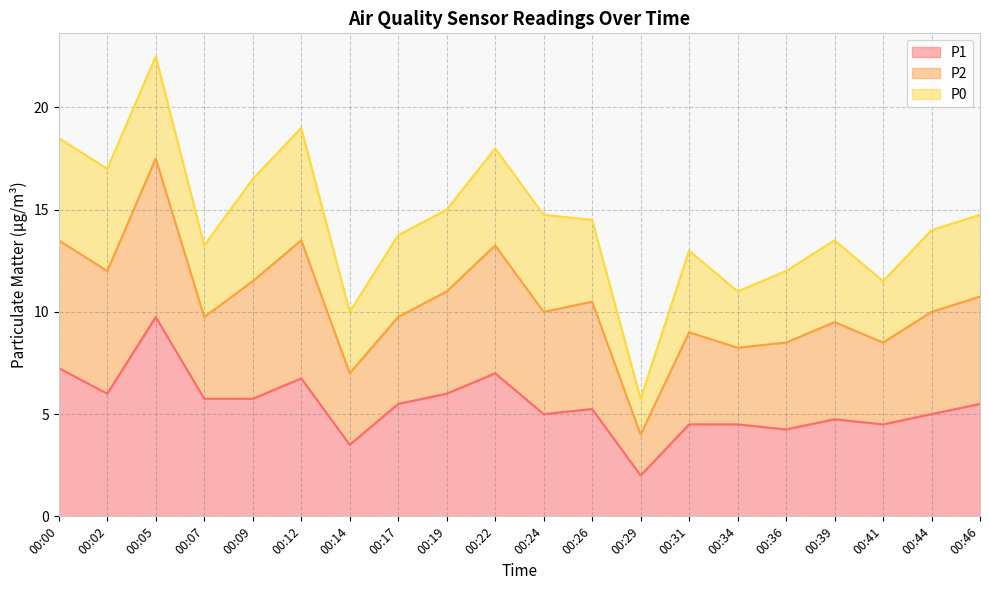

At which category is the sum across all series the highest?

00:05